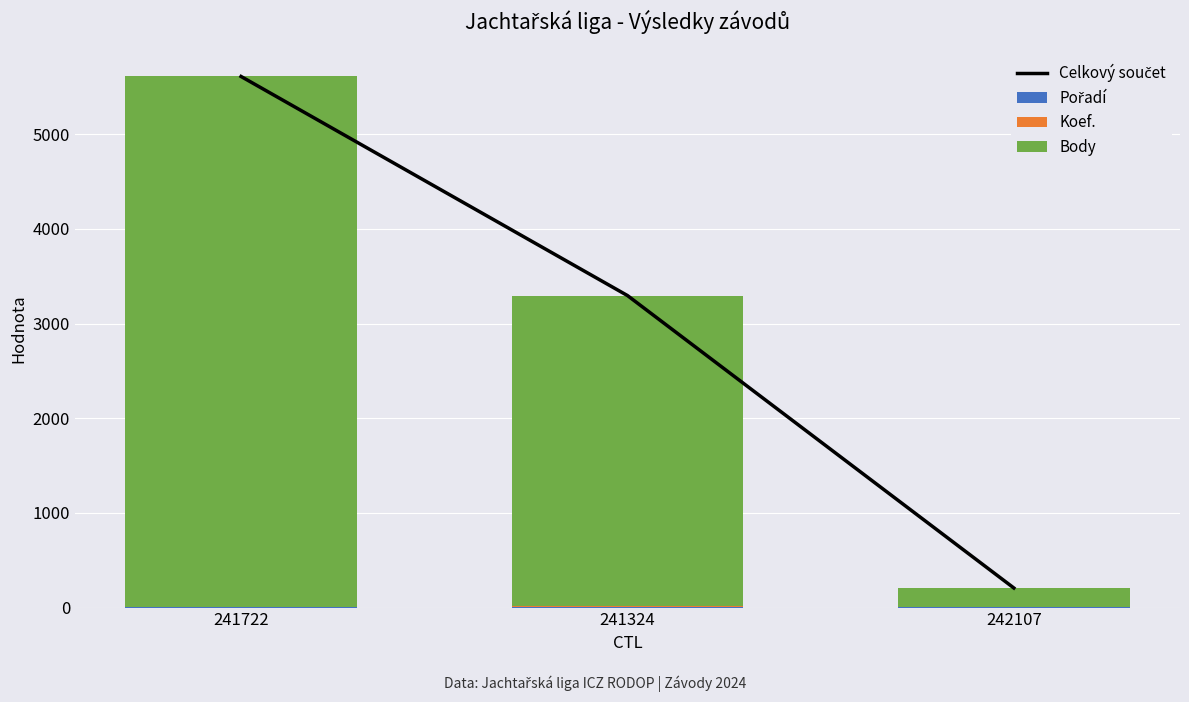

Count the number of categories in the chart.

3